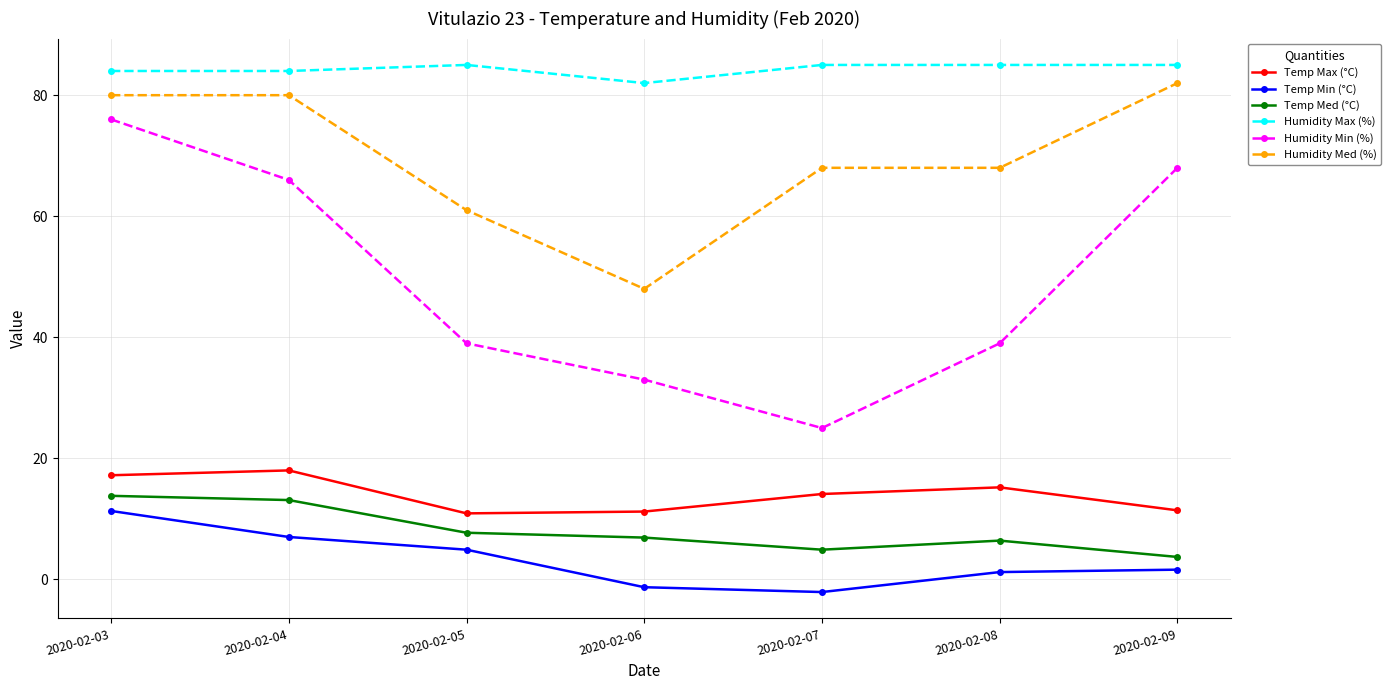

How many data points in Humidity Max (%) are less than 85?

3